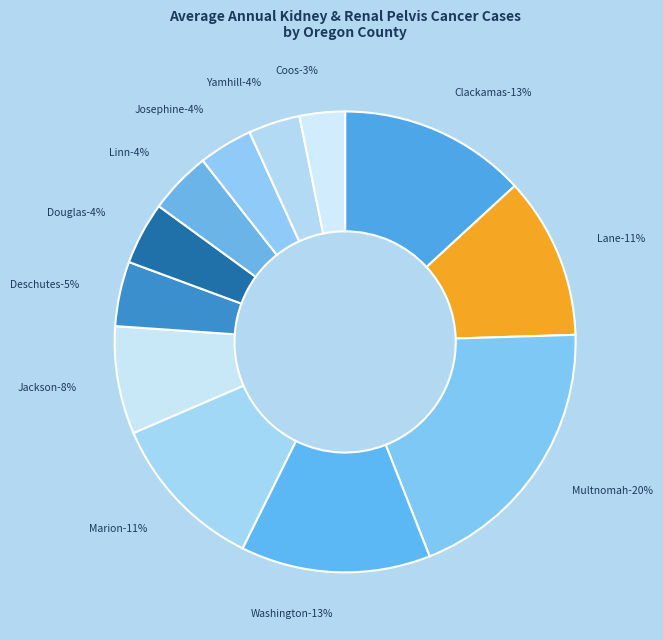

Is it true that Jackson County is 8% of the pie?

True